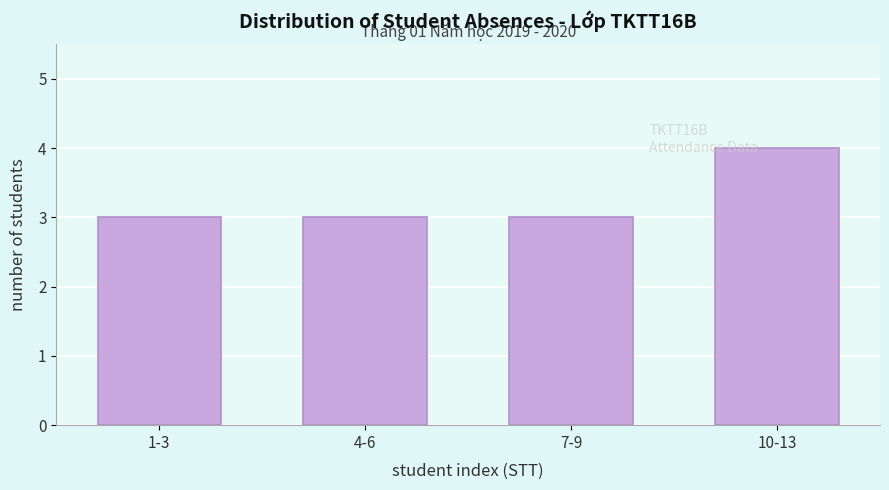

Reading right to left, what are all the values shown in this chart?

4	3	3	3